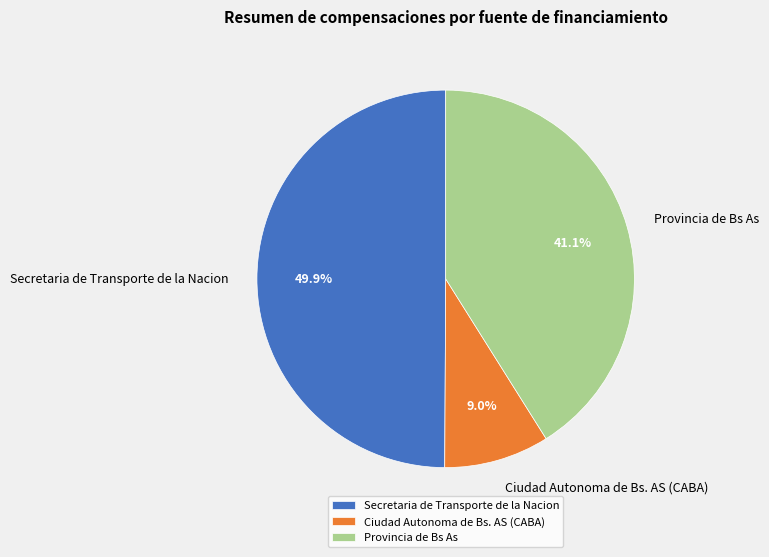

To the nearest percent, what portion does Provincia de Bs As represent?

41%